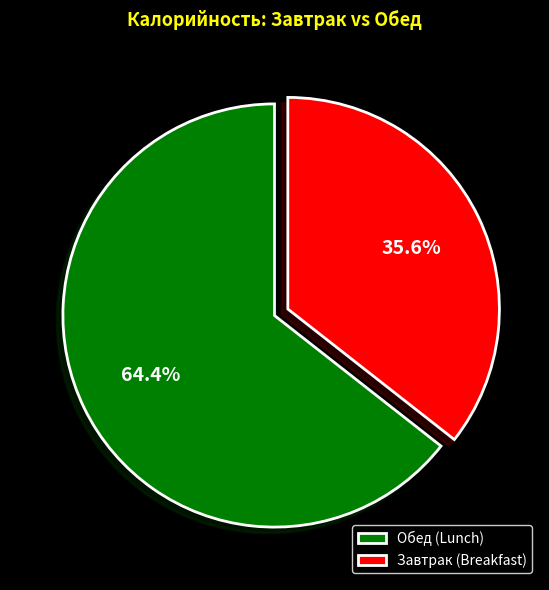

Does any single category account for the majority?

Yes